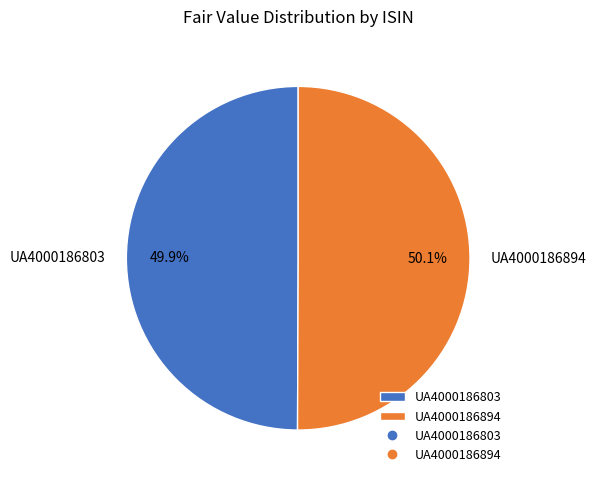

Do UA4000186803 and UA4000186894 together represent more than half of the pie?

Yes